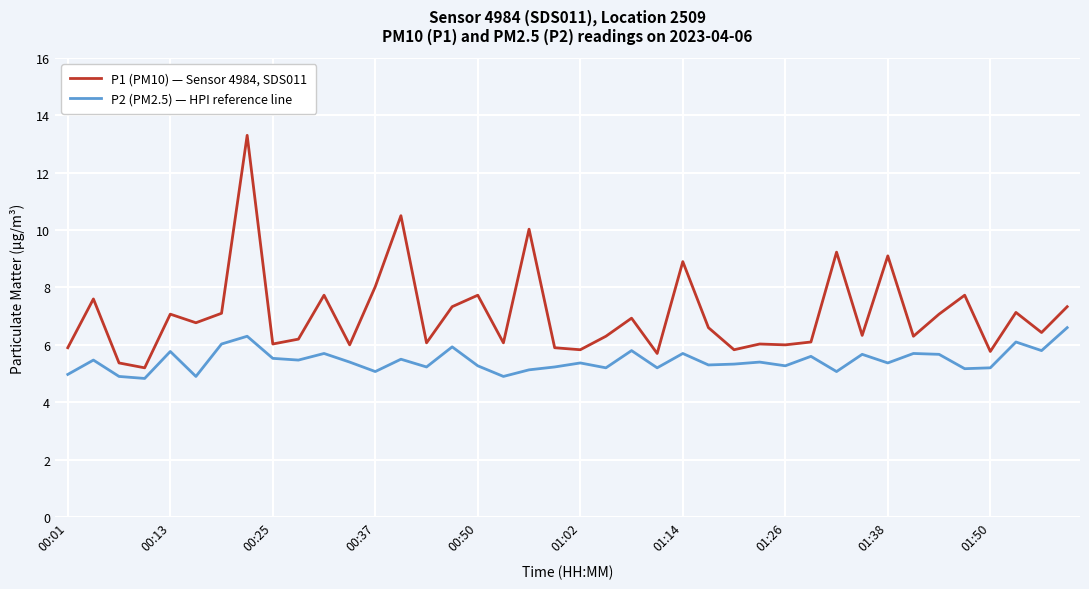

What is the minimum value for P2 (PM2.5) — HPI reference line?

4.8